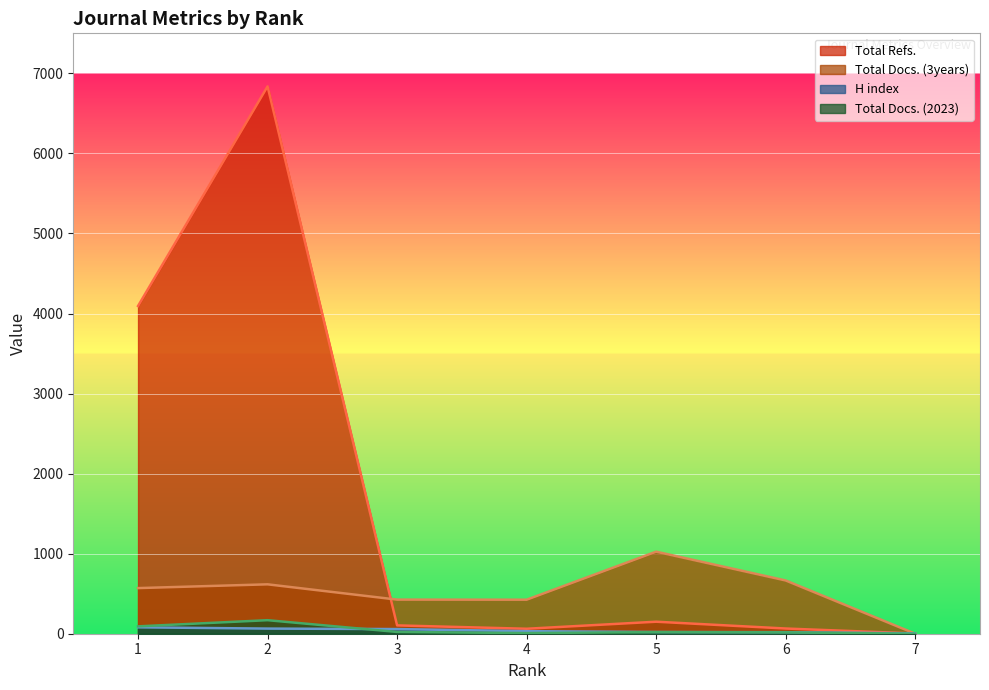

What is the spread (max minus min) of values at 1?

4014